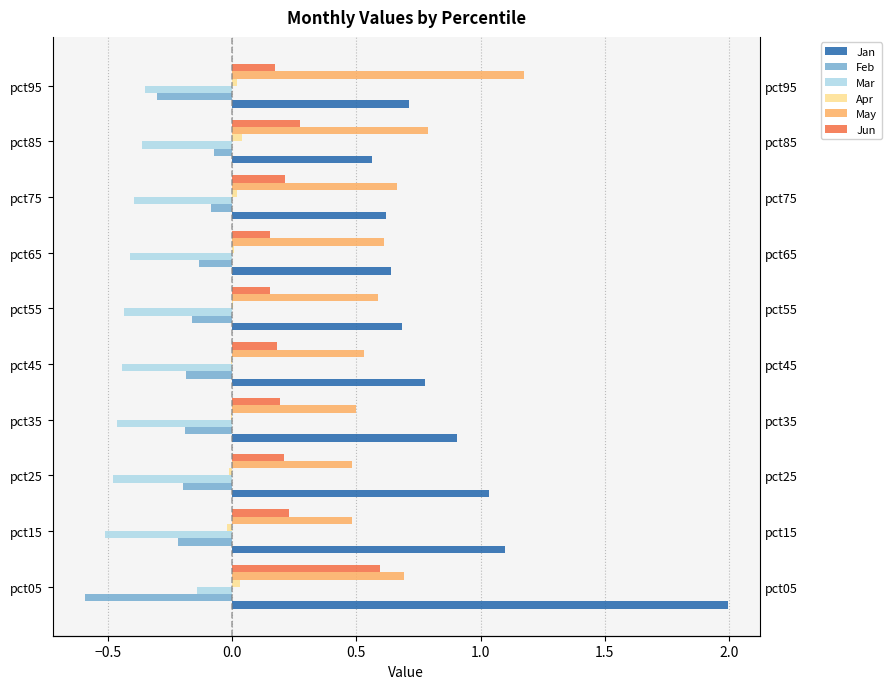

Which series has the widest spread of values?

Jan